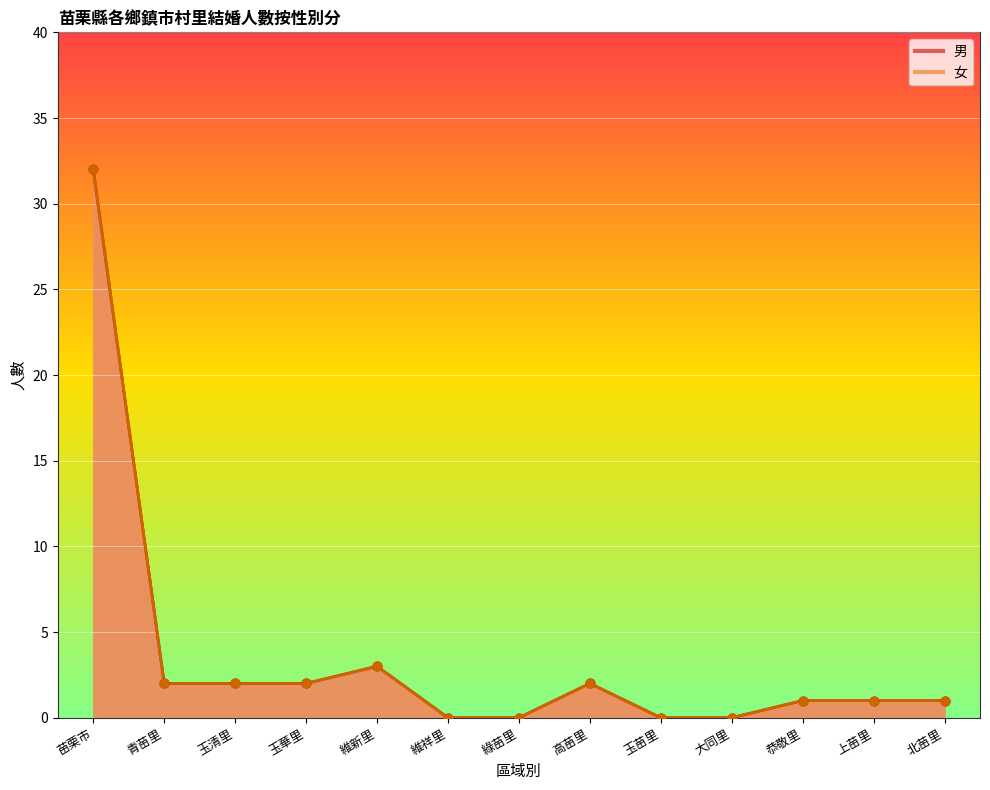

What are all the series names shown in the legend?

男, 女